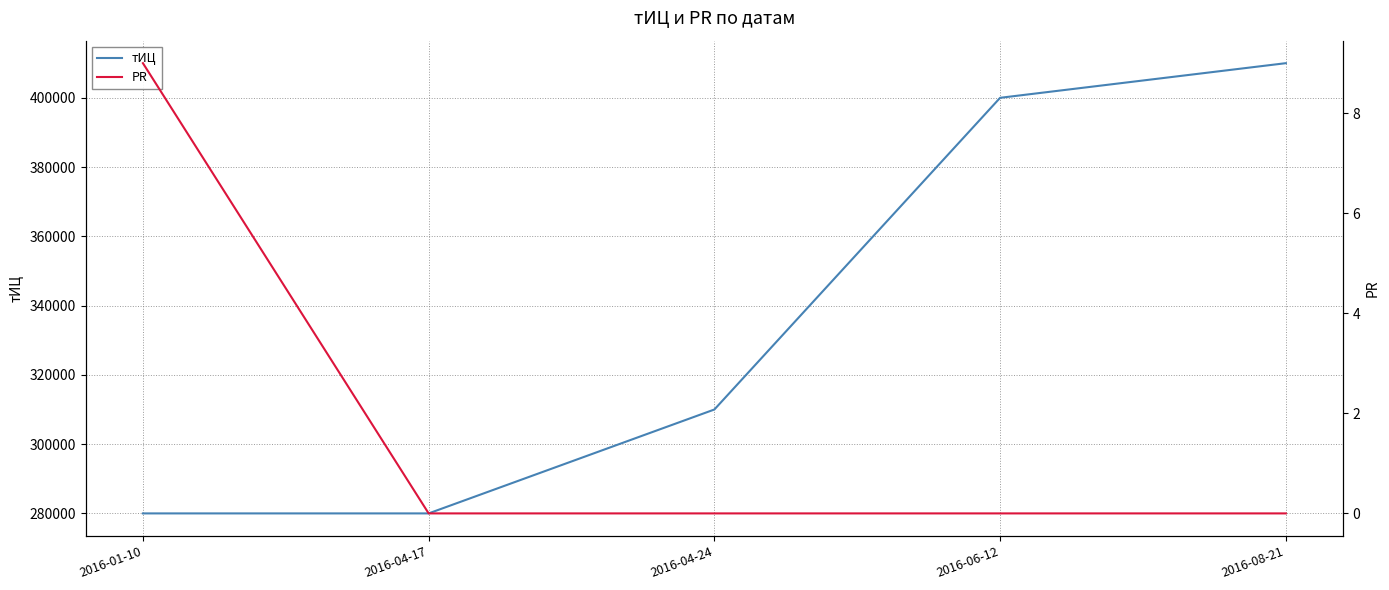

Does the chart display data point markers on the line(s)?

No